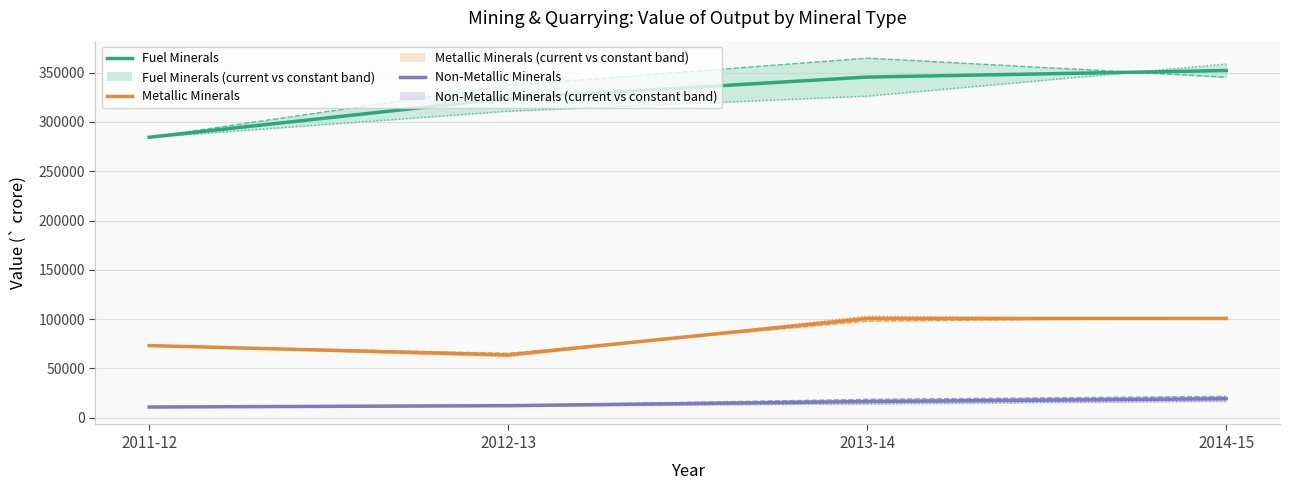

Reading left to right, what are all the values shown in this chart?

Fuel Minerals (Current): 284486	337119	364756	345493
Metallic Minerals (Current): 73188	65422	98053	101487
Non-Metallic Minerals (Current): 10880	12655	18697	21719
Fuel Minerals (Constant): 284486	310999	326304	358841
Metallic Minerals (Constant): 73188	62145	103161	99983
Non-Metallic Minerals (Constant): 10880	11891	14159	16910